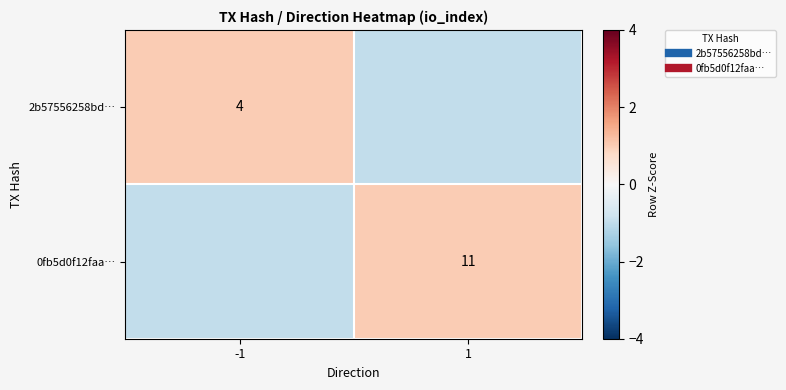

At which label is 0fb5d0f12faa… closest to 0?

-1